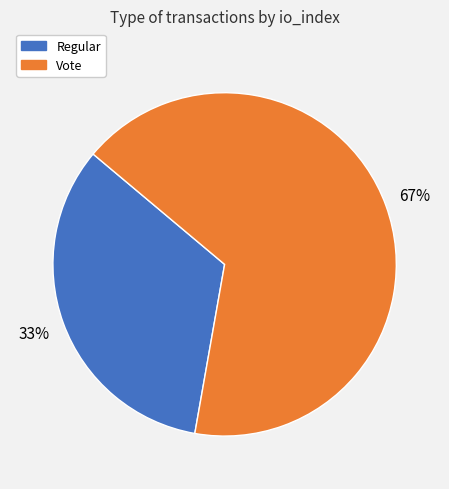

How many slices are in this pie chart?

2